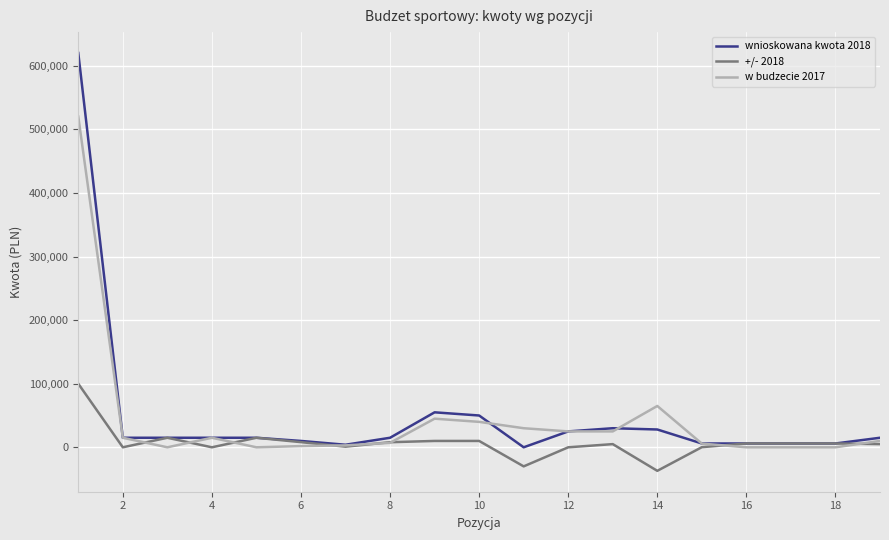

Rank the series by their maximum value, from highest to lowest.

wnioskowana kwota 2018, w budzecie 2017, +/- 2018